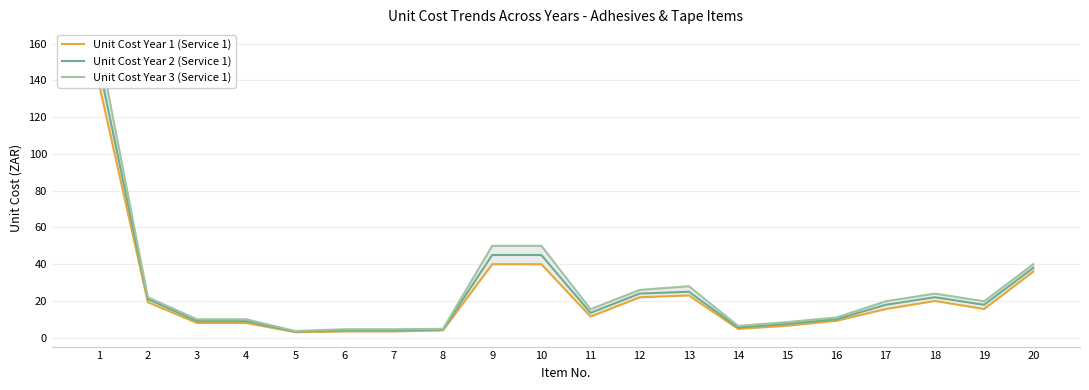

What is the difference between the second highest and minimum values in the Unit Cost Year 3 (Service 1) series?

46.4